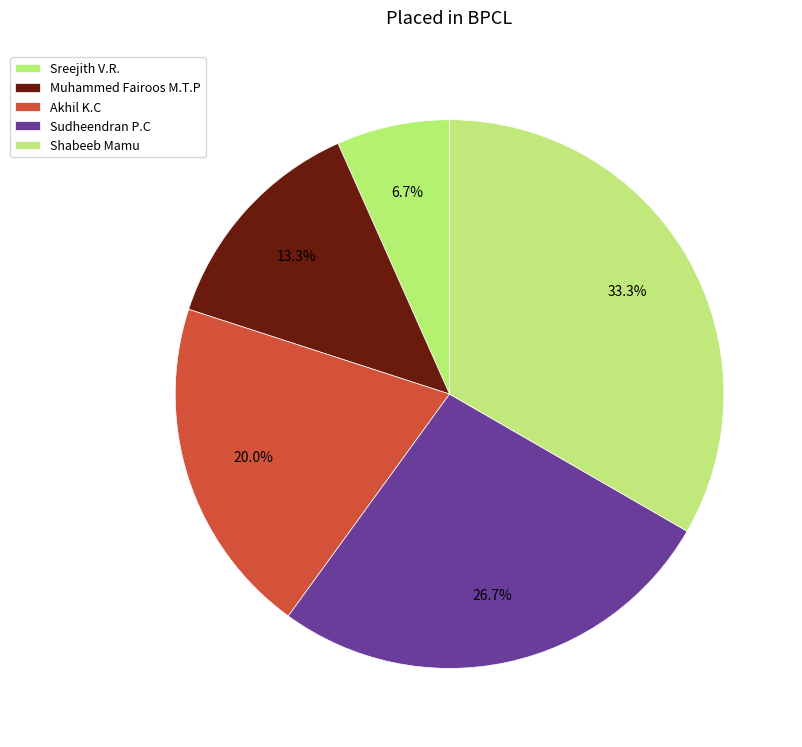

Which slice is the largest?

Shabeeb Mamu